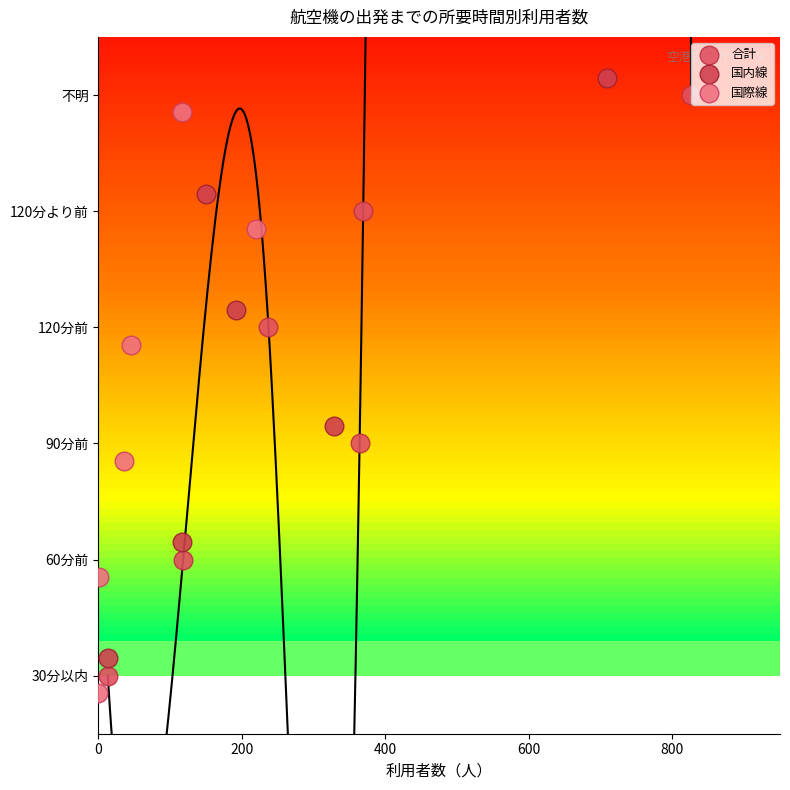

What are all the series names shown in the legend?

合計, 国内線, 国際線